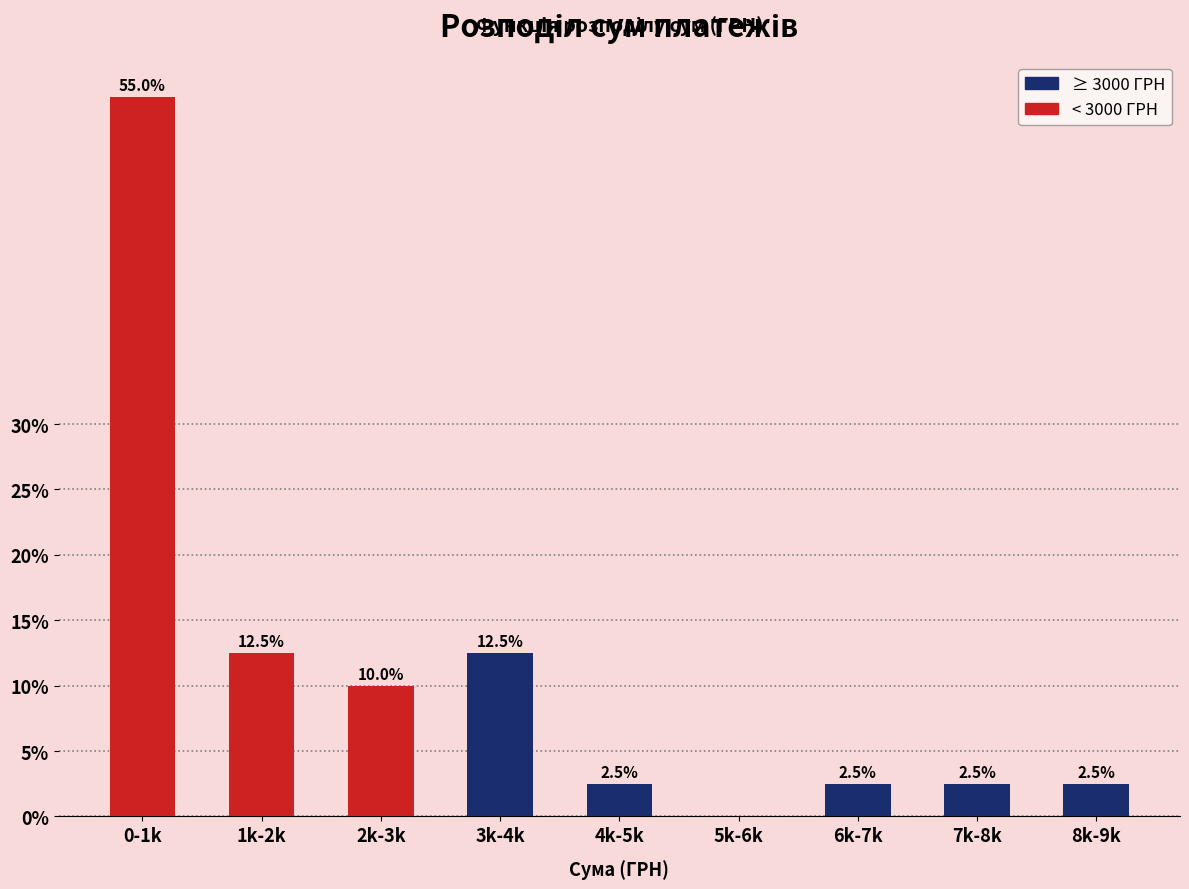

Reading left to right, what are all the values shown in this chart?

0-1k=55.0	1k-2k=12.5	2k-3k=10.0	3k-4k=12.5	4k-5k=2.5	5k-6k=0.0	6k-7k=2.5	7k-8k=2.5	8k-9k=2.5